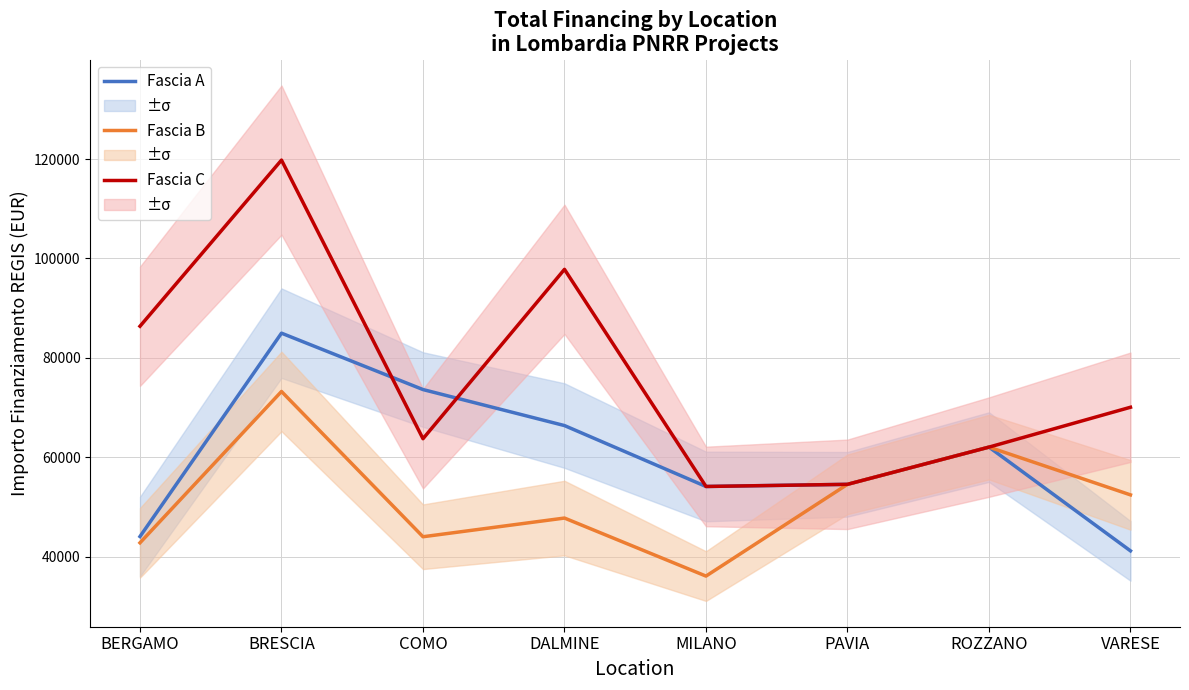

Read the Fascia B value at BRESCIA.

73250.1